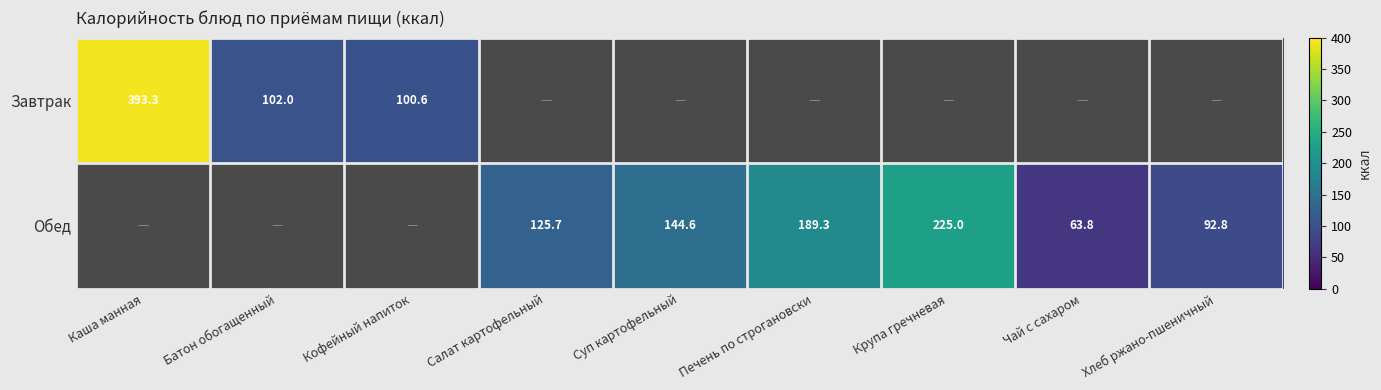

What is the sum of the Завтрак values at Батон обогащенный and Каша манная?

495.3